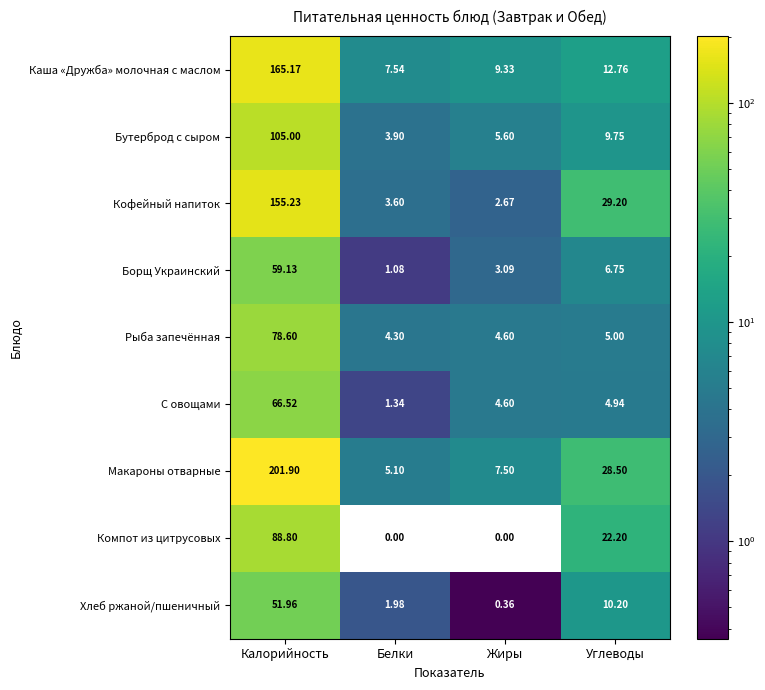

At which category is the sum across all series the highest?

Калорийность